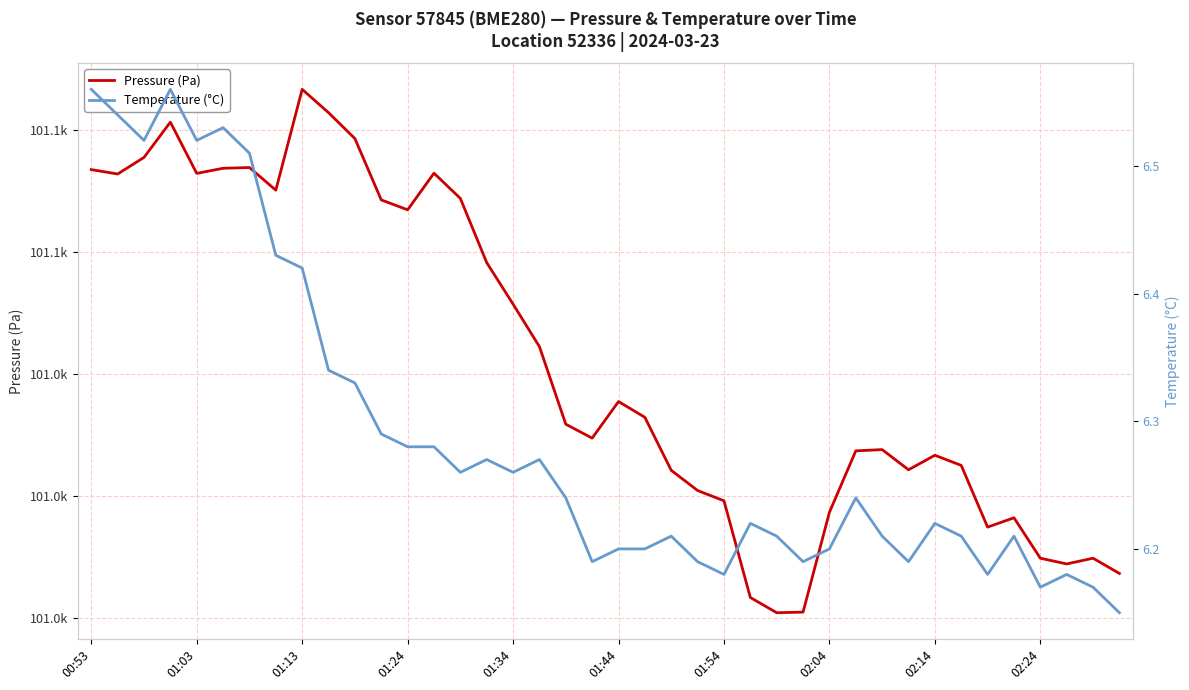

At which label does Pressure (Pa) first exceed 101032?

00:53